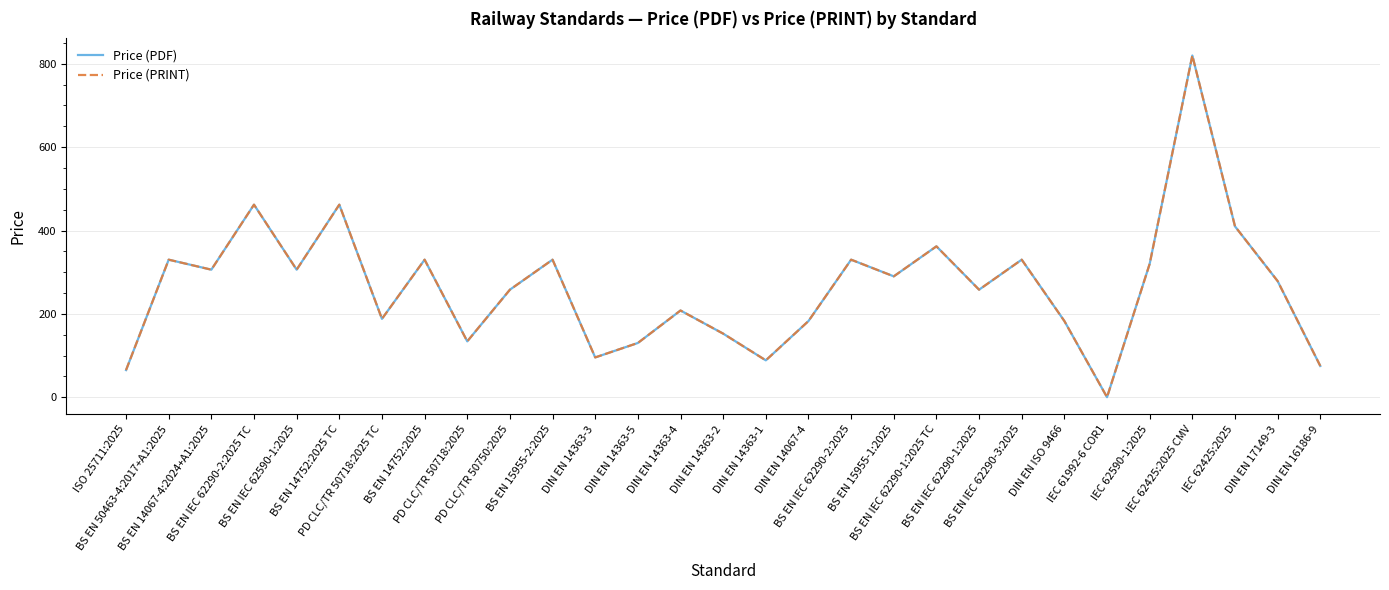

Does the chart have visible grid lines?

Yes